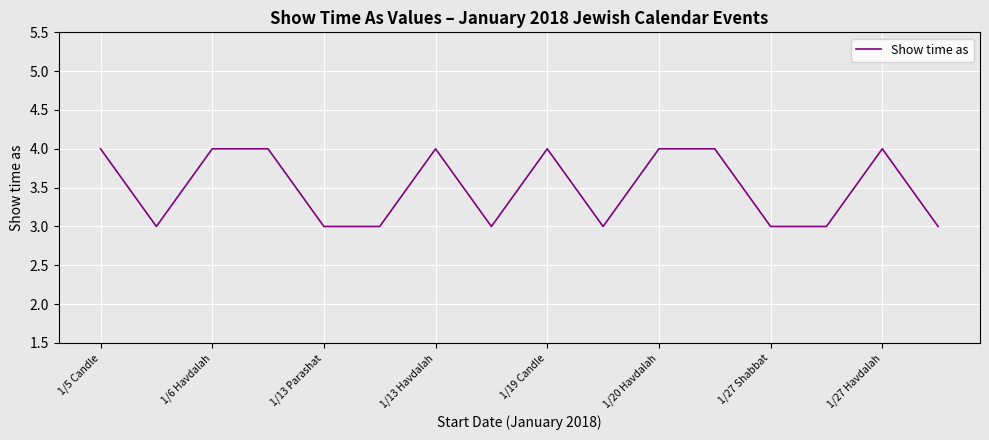

What is the maximum value shown in the chart?

4